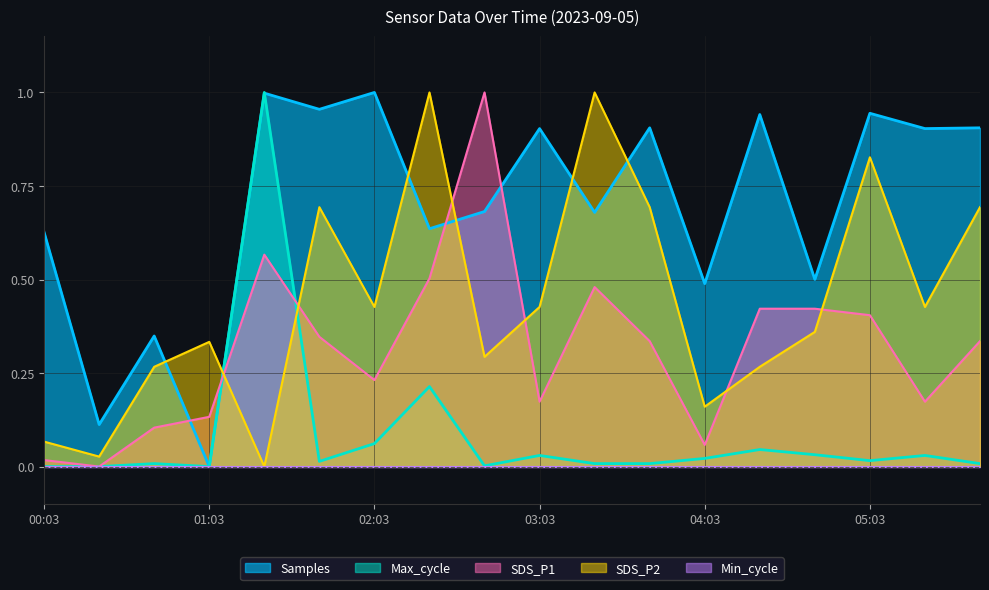

What is the sum of the SDS_P1 values at 02:03 and 01:23?

0.8